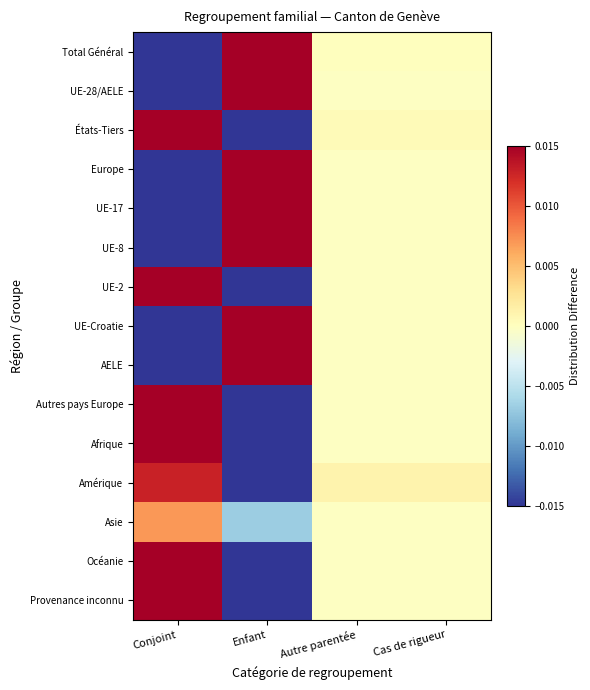

Which series has the largest total across all categories?

UE-2